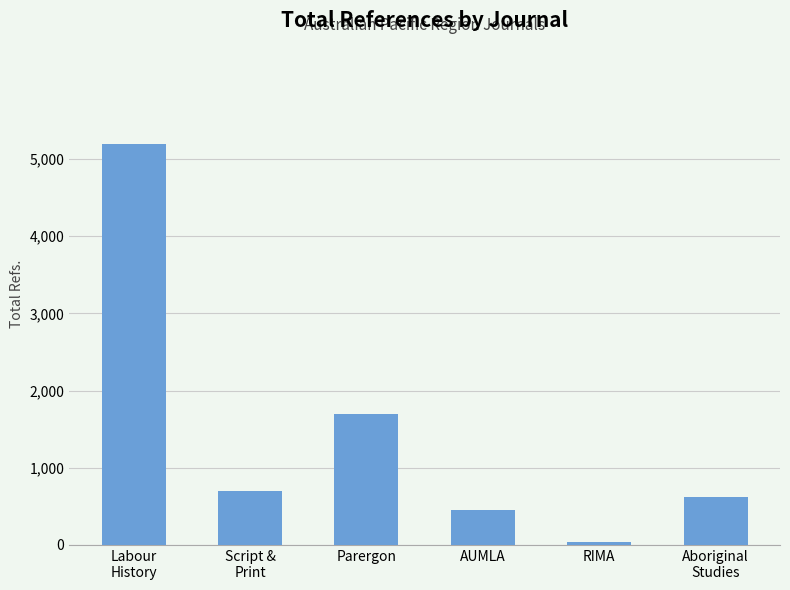

The value at RIMA is 32. True or false?

True